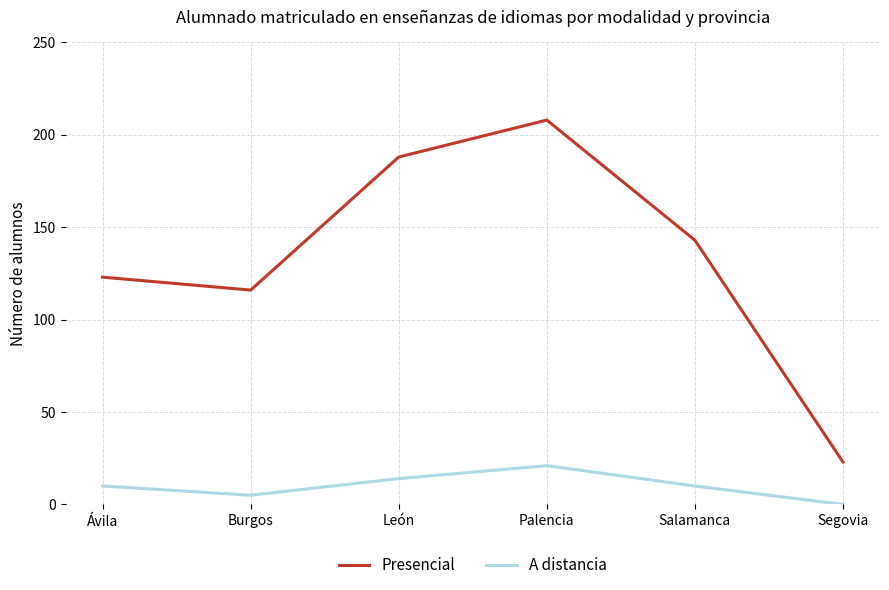

True or false: A distancia and Presencial cross at least once.

False